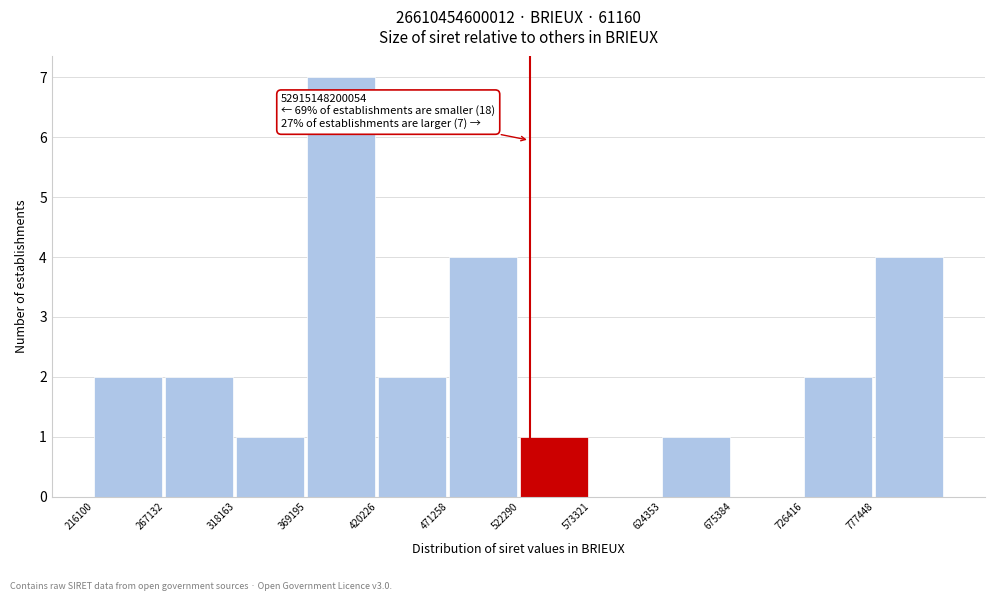

Reading right to left, what are all the values shown in this chart?

777448=4	726416=2	675384=0	624353=1	573321=0	522290=1	471258=4	420226=2	369195=7	318163=1	267132=2	216100=2